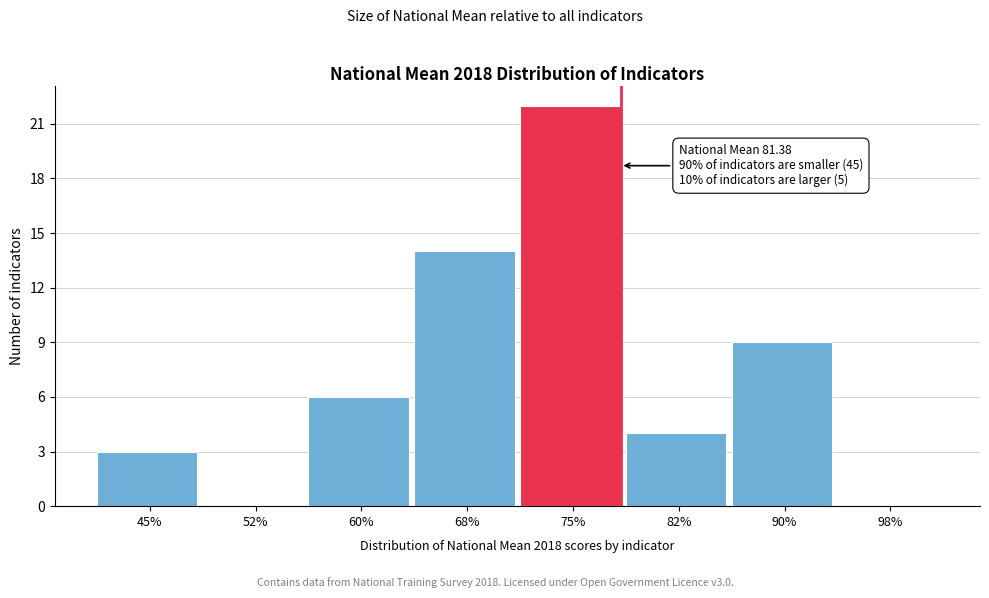

Reading right to left, transcribe all the data shown in this chart.

98%=0	90%=9	82%=4	75%=22	68%=14	60%=6	52%=0	45%=3